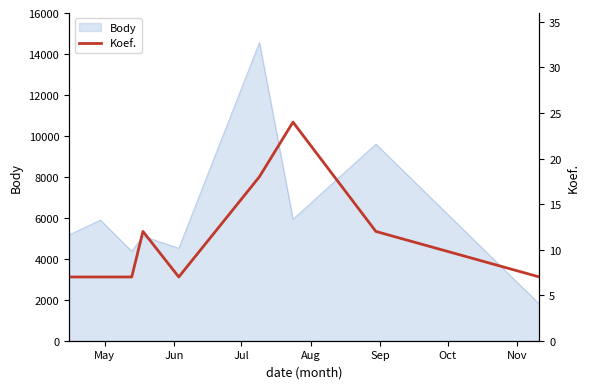

How many points are higher than both their immediate neighbors (excluding endpoints)?

2